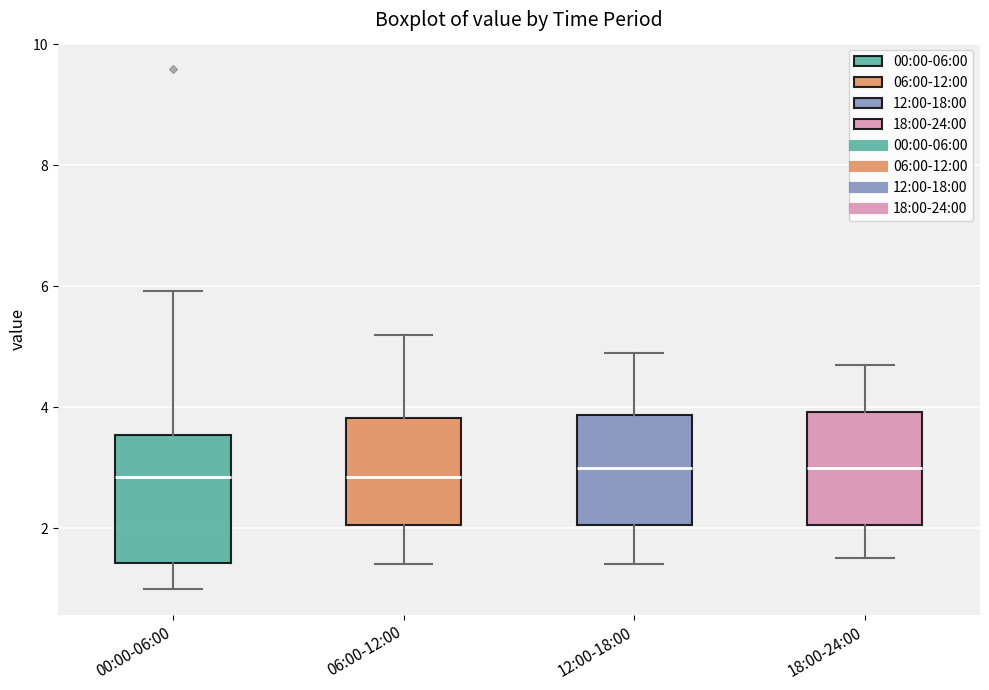

Comparing the boxes themselves (not the whiskers), which one is the tallest?

00:00-06:00